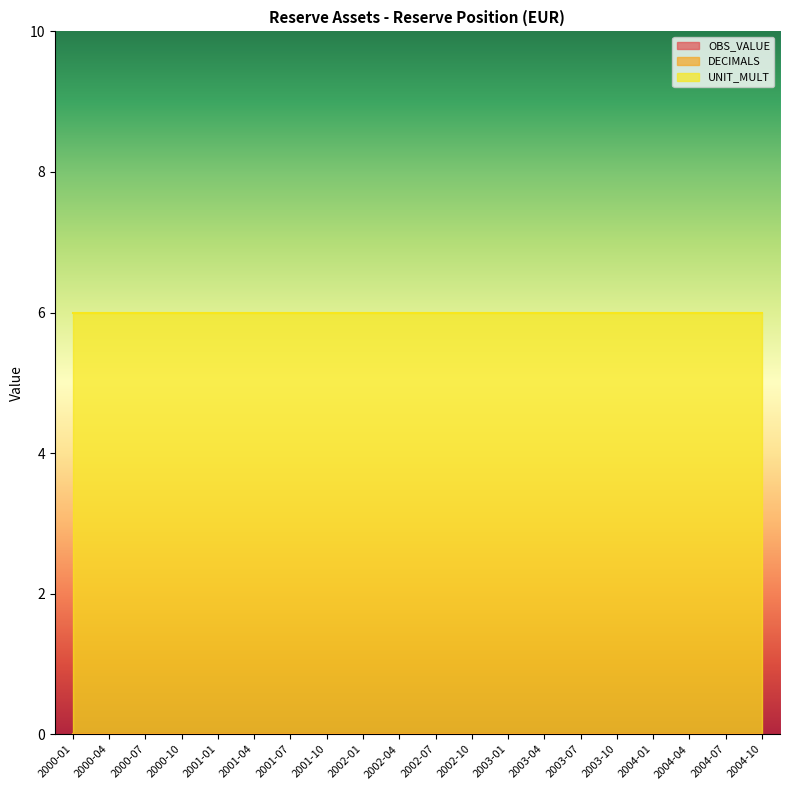

Rank the series by their maximum value, from highest to lowest.

UNIT_MULT, OBS_VALUE, DECIMALS